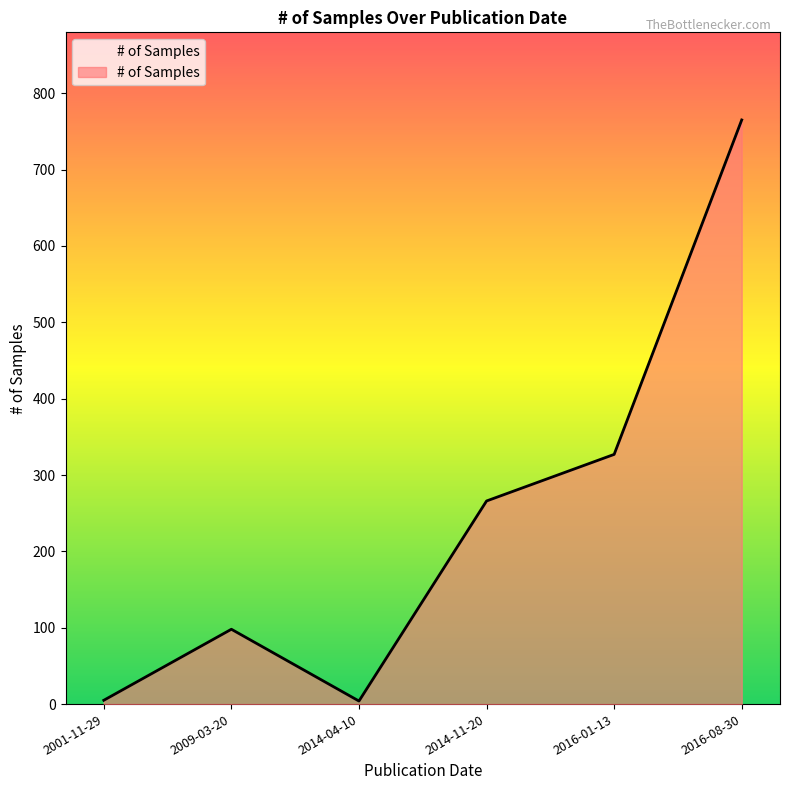

Which category has the highest value across all series?

2016-08-30